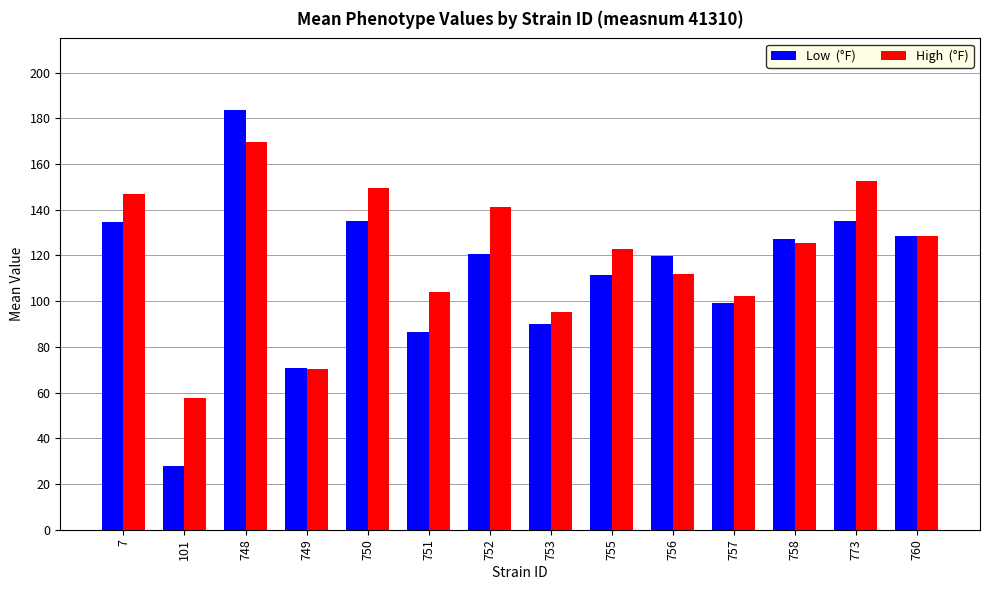

At which category does the chart reach its minimum across all series?

101